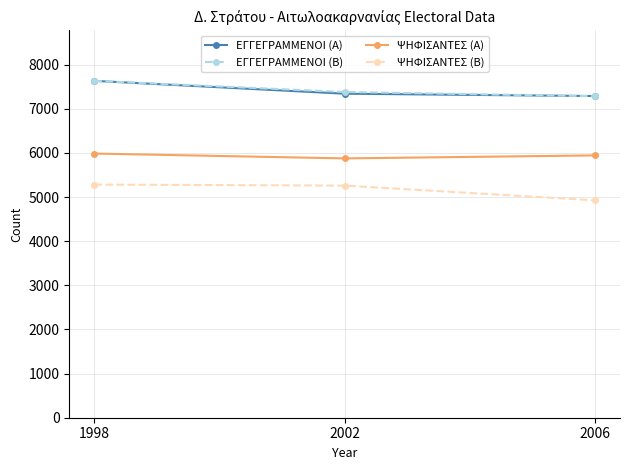

At how many categories does at least one series exceed 6392?

3